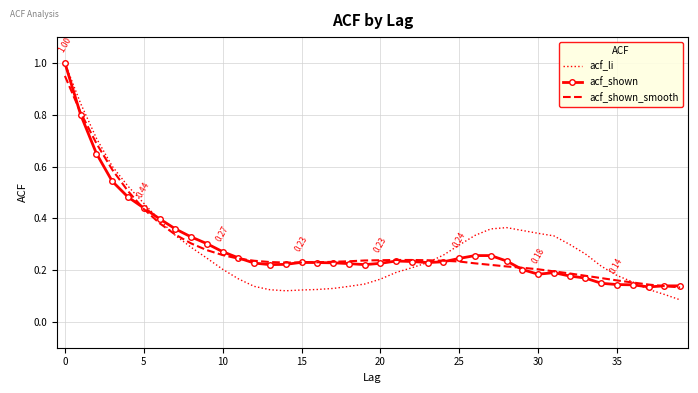

In acf_shown, how many points are lower than both neighbors (excluding endpoints)?

5